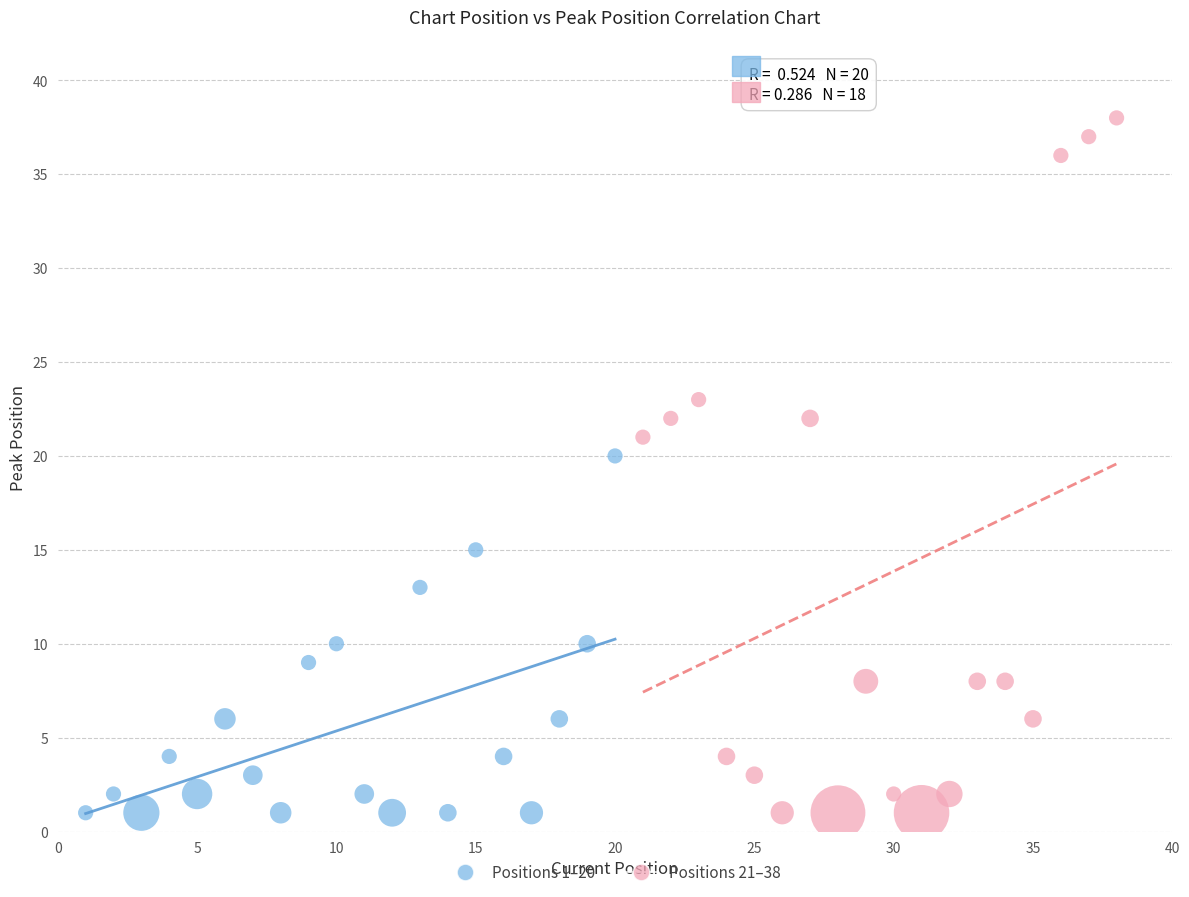

Which series reaches the maximum Y coordinate?

Positions 21–38